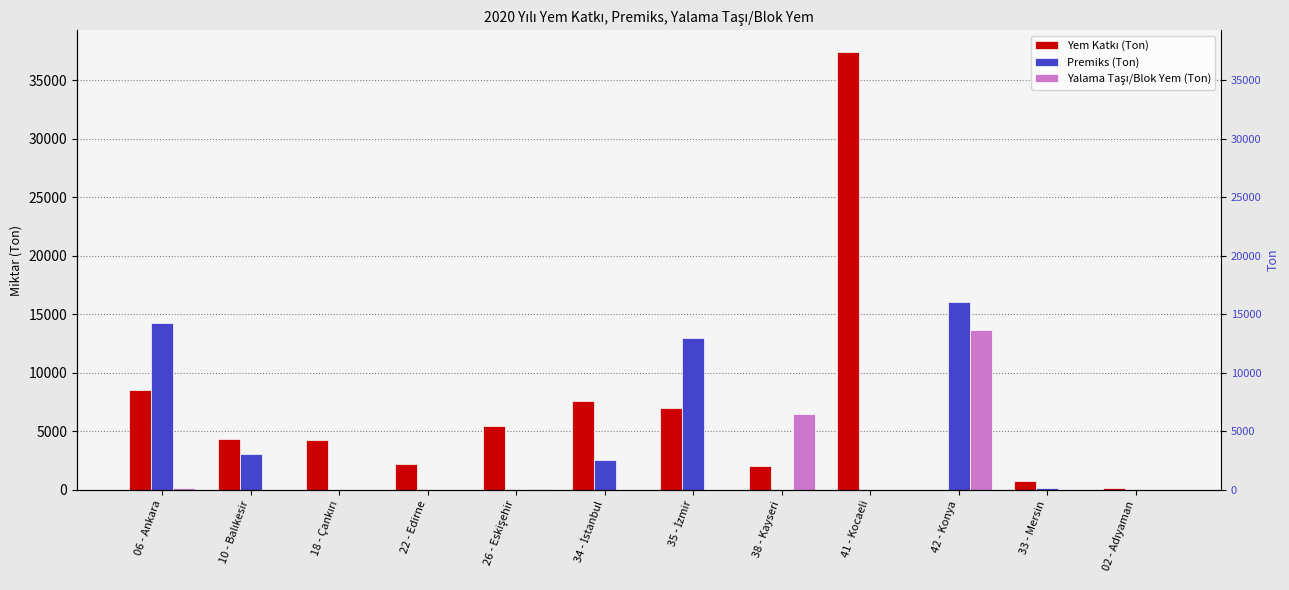

How many groups of bars are there?

12